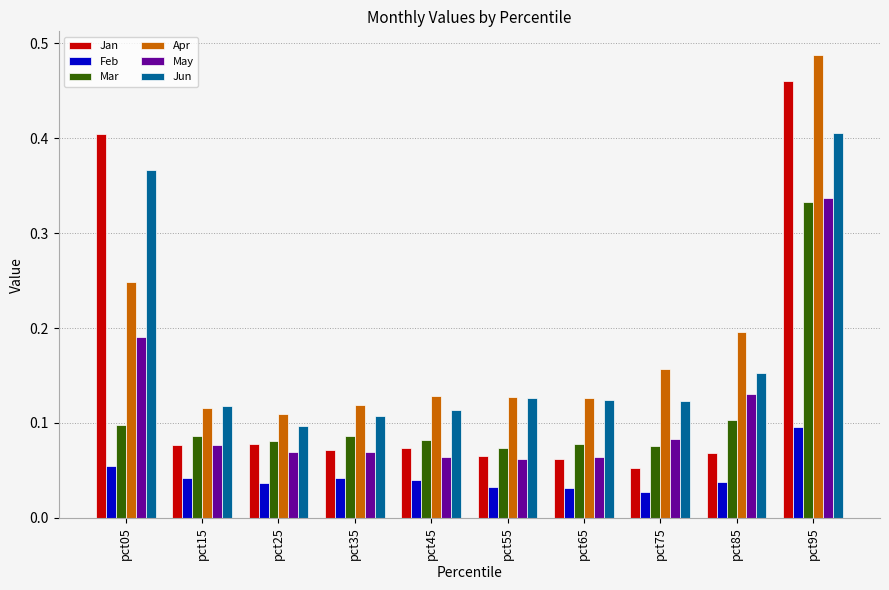

True or false: Jan has a value of 0.1 at pct35.

True